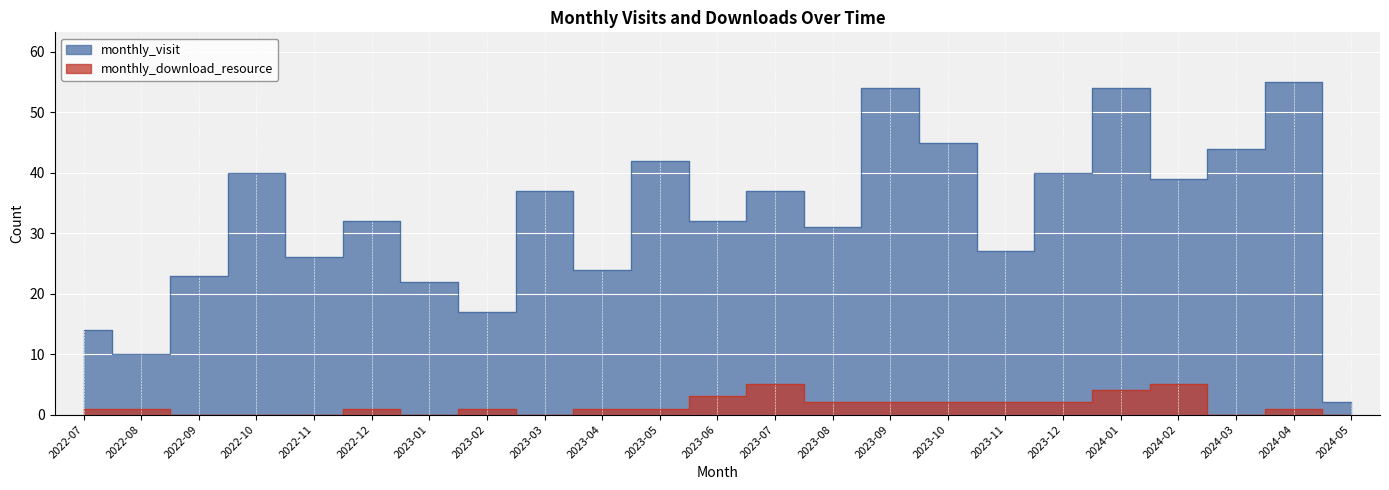

At which label does monthly_download_resource reach its peak?

2023-07